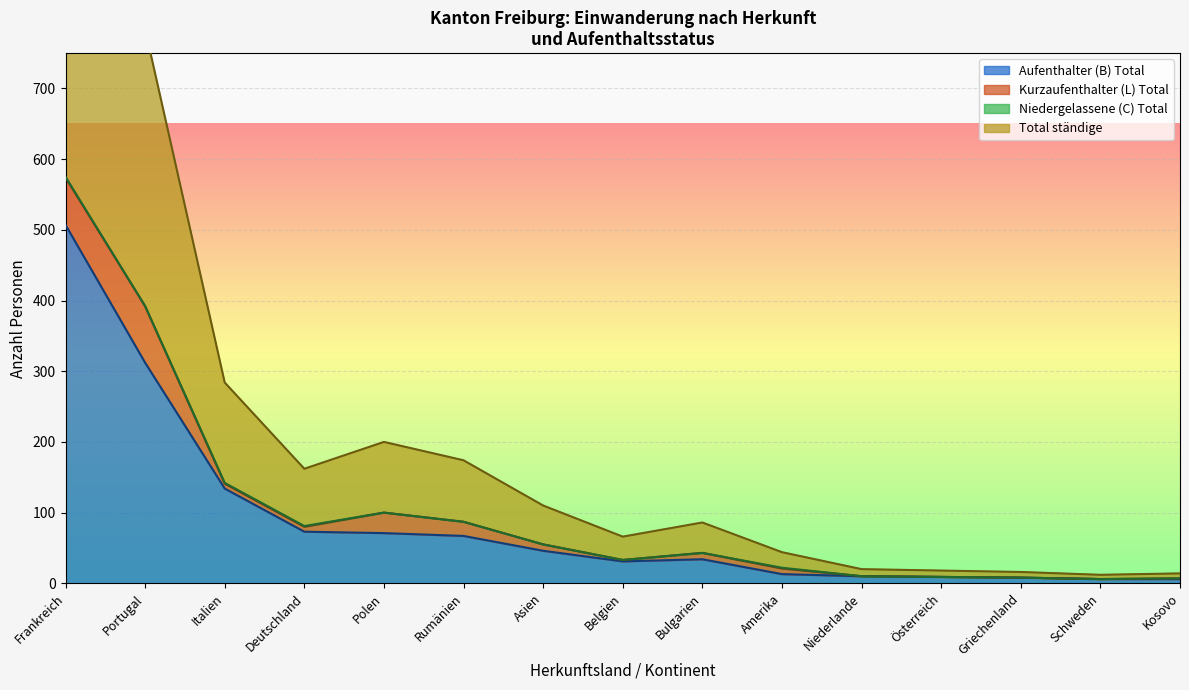

The value of Aufenthalter (B) Total at Amerika is 4. True or false?

False